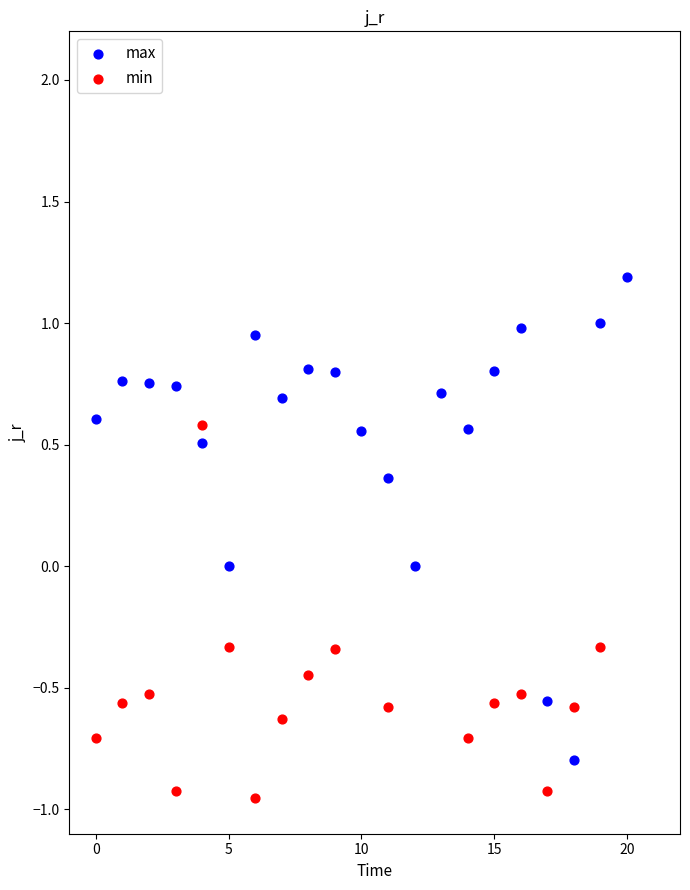

Which series contains the highest Y value?

max